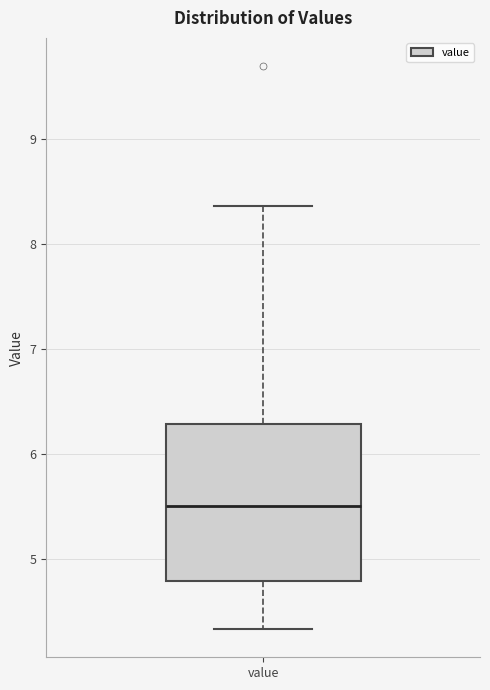

Read this box plot against the y-axis: the position of the median line, the range covered by the box, and the ends of both whiskers. The values are not printed on the chart, so give them approximately, as read against the axis.

median 5.5, box 4.8 to 6.3, whiskers 4.3 to 8.4